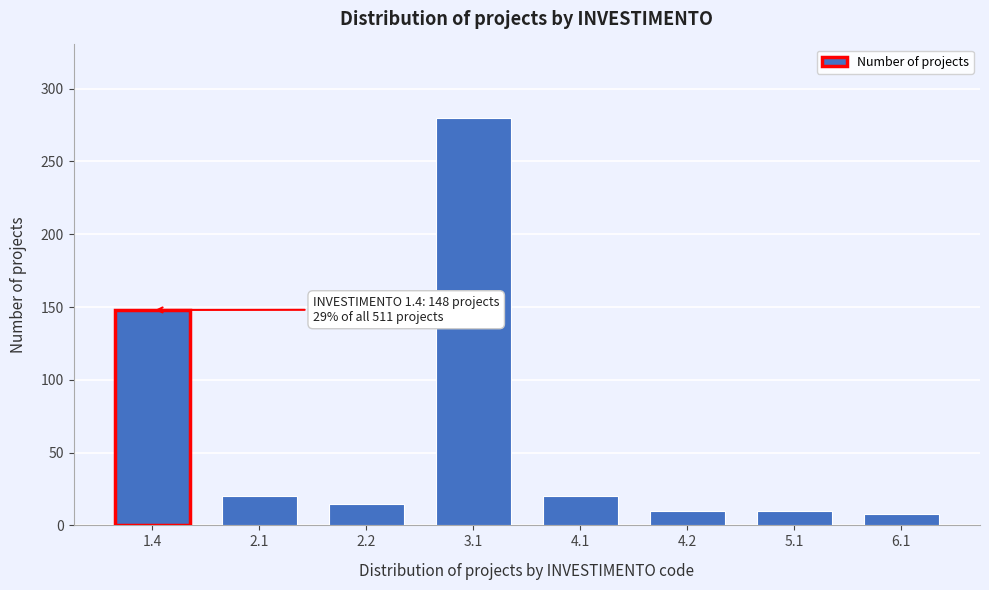

Reading left to right, what are all the values shown in this chart?

148	20	15	280	20	10	10	8